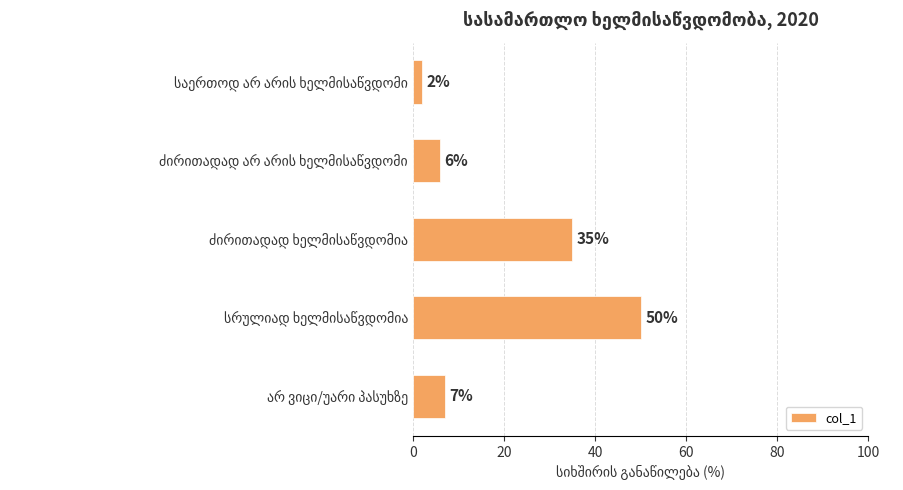

What is the difference between the maximum and second lowest values?

44